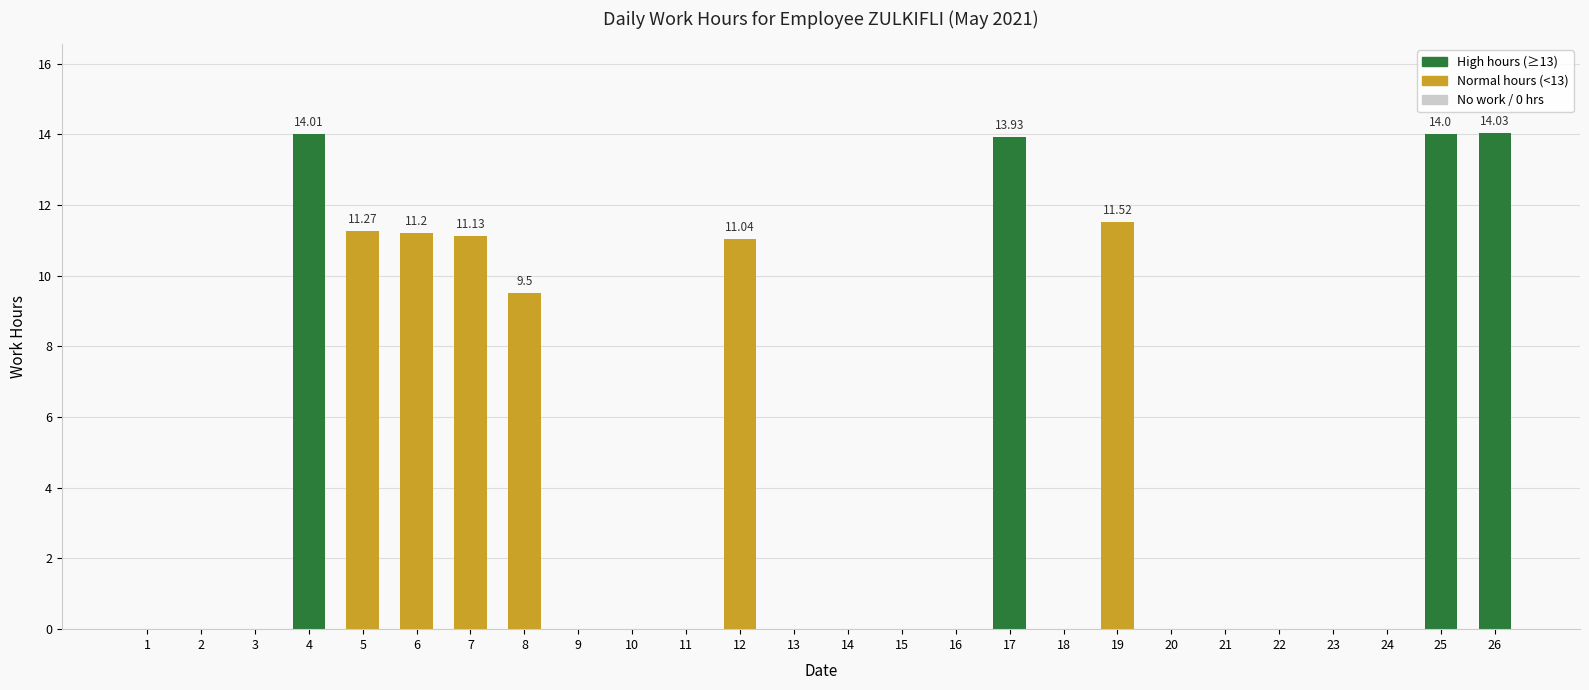

What is the sum of the values at 4 and 9?

14.0